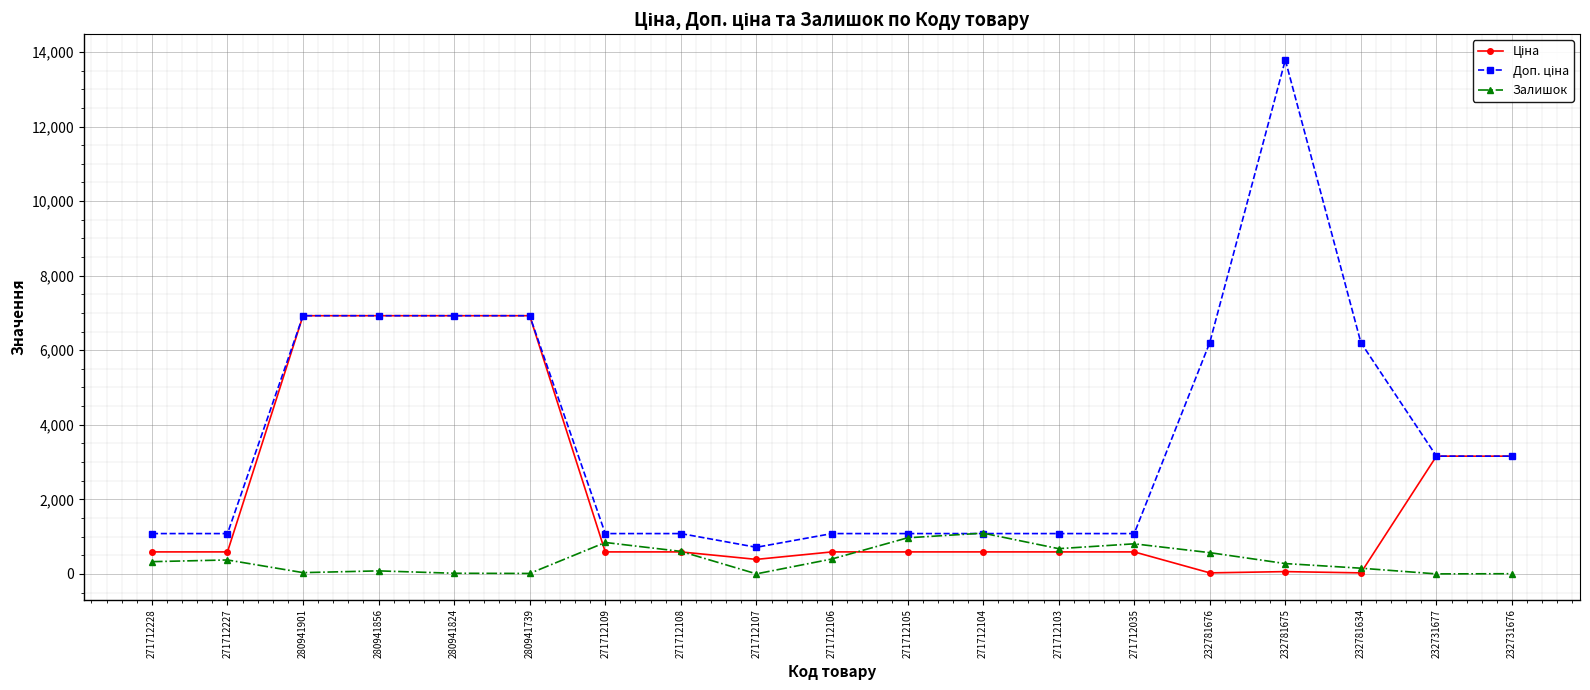

What is the difference between the highest and lowest values at 271712108?

491.7